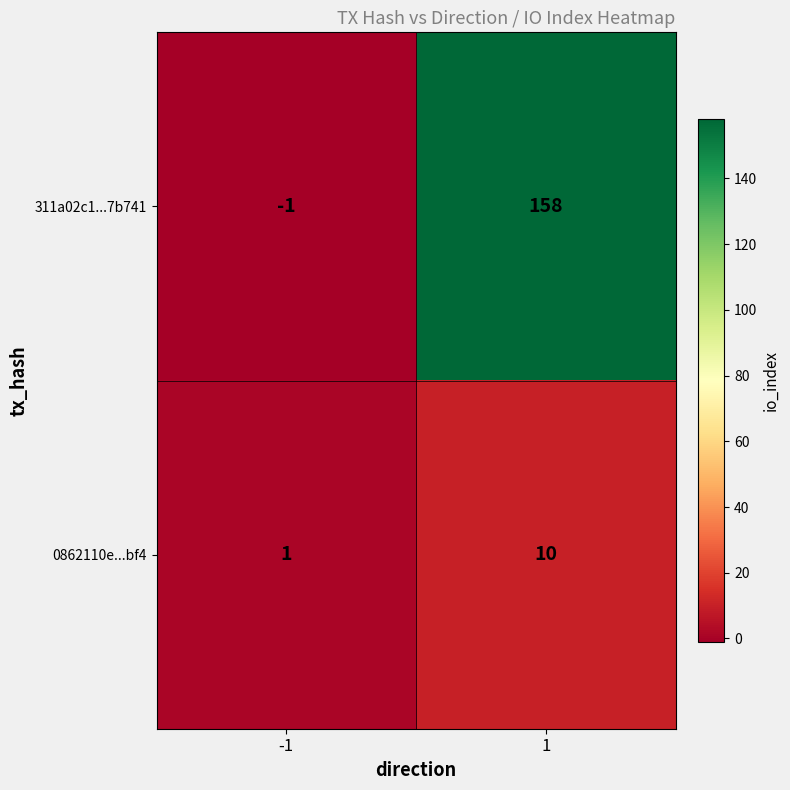

List the series in order of their overall mean, highest first.

311a02c1...7b741, 0862110e...bf4